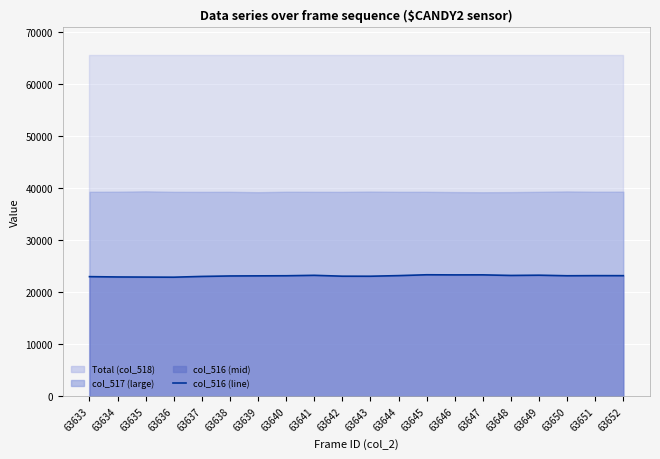

Between 63650 and 63646, which is larger?

63646